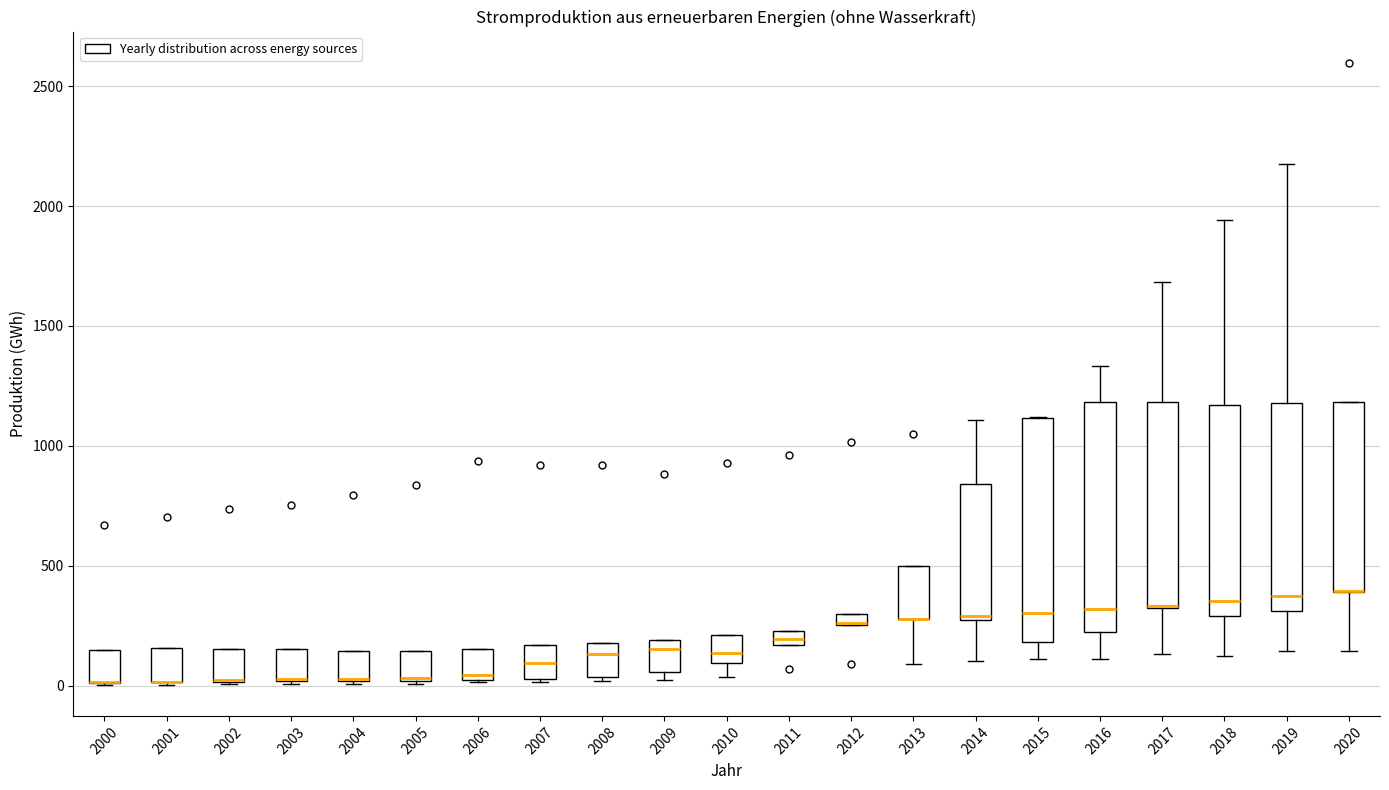

Where does the lower whisker of the box at x = 2016 end on the y-axis? The values are not printed on the chart, so give them approximately, as read against the axis.

100